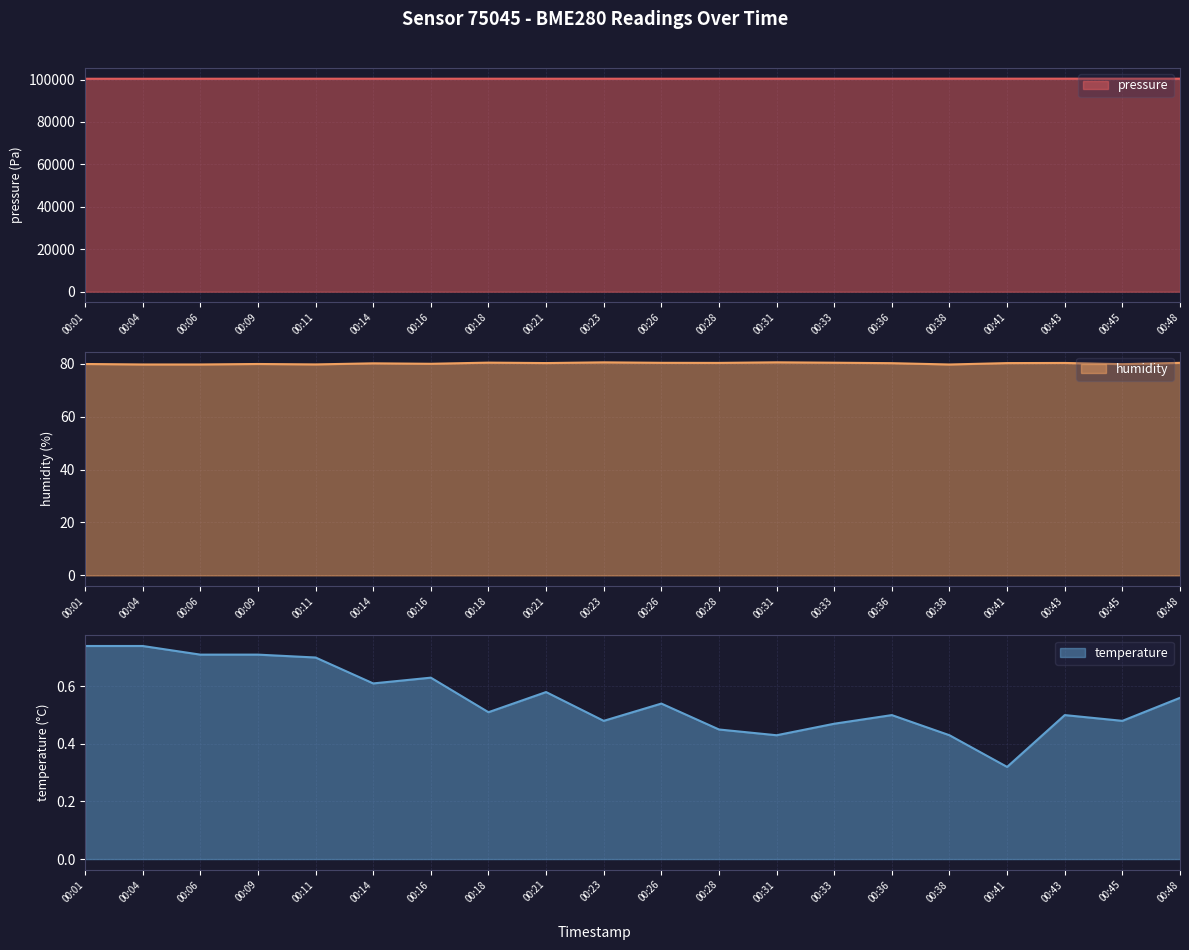

Where is the first local maximum for pressure?

00:11